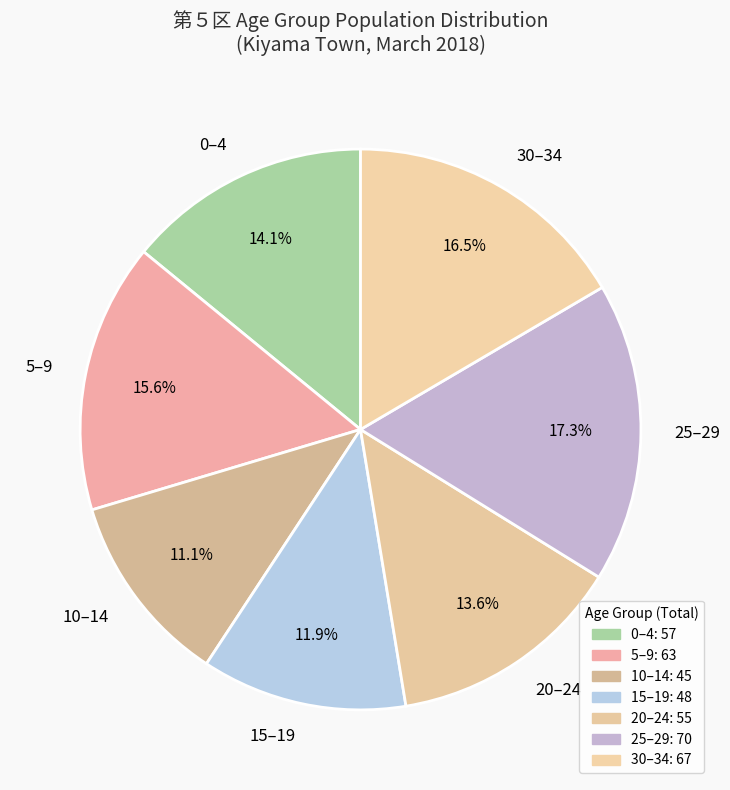

Combined, do 10–14 and 15–19 account for over 50%?

No